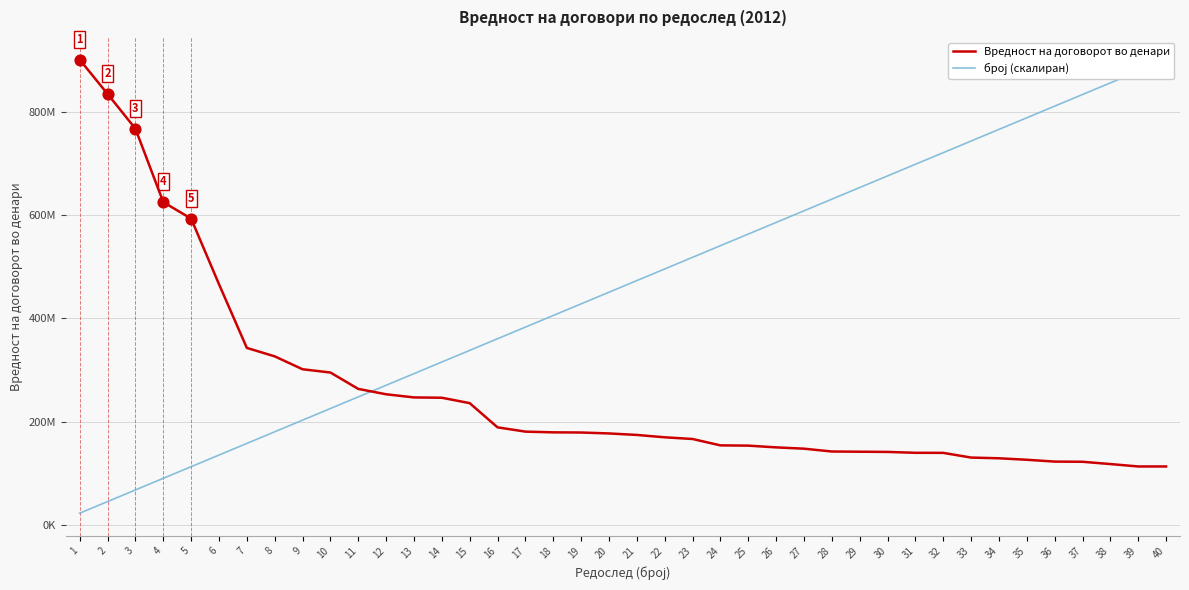

What are all the series names shown in the legend?

Вредност на договорот во денари, број (скалиран)